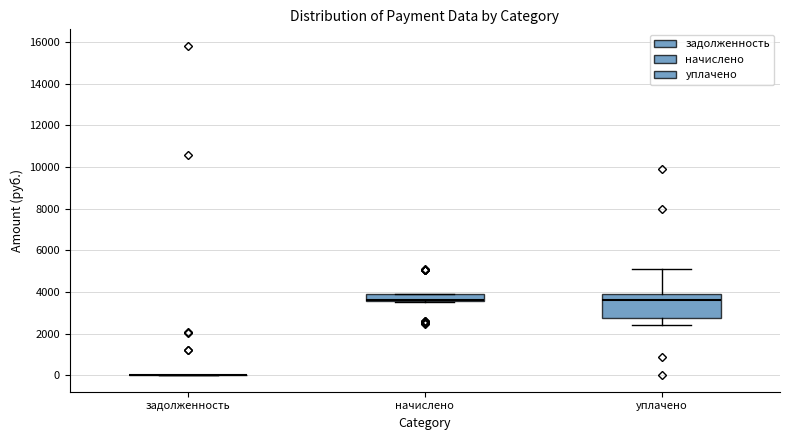

Reading left to right, read every box against the y-axis: the position of its median line, the range the box covers, and the ends of its whiskers. The values are not printed on the chart, so give them approximately, as read against the axis.

задолженность: box collapsed to a line at 0, whiskers 0 to 0
начислено: median 3600 (just above the box's lower edge), box 3600 to 3800, whiskers 3600 to 4000
уплачено: median 3600, box 2800 to 4000, whiskers 2400 to 5000